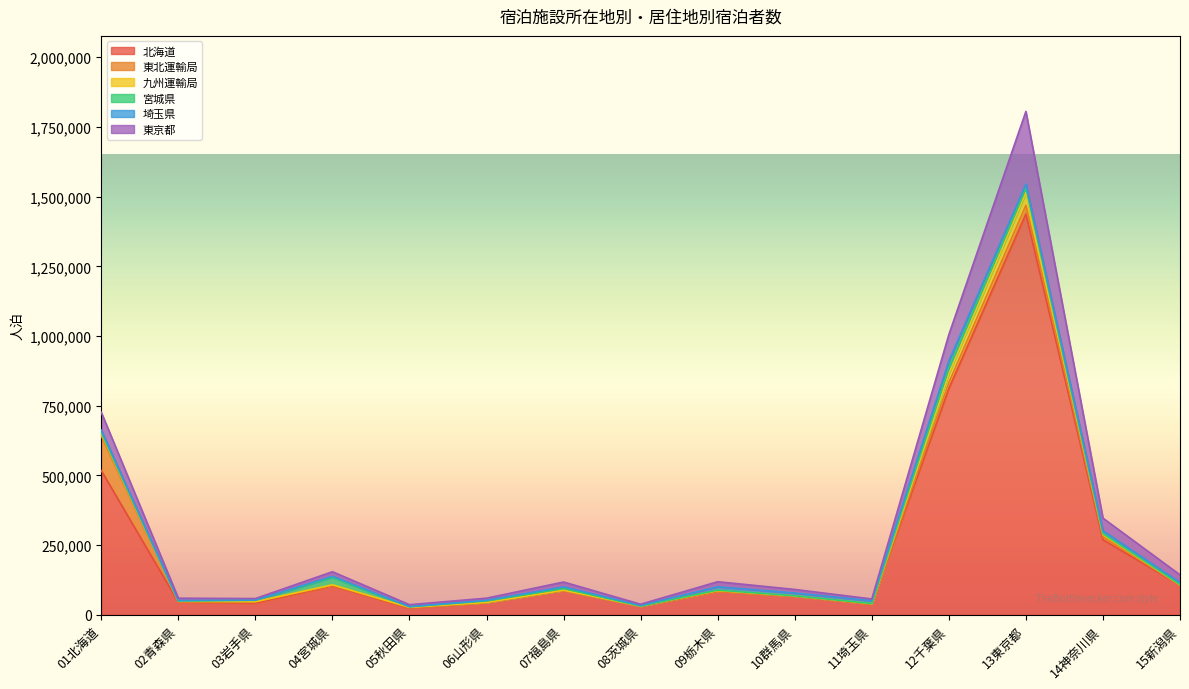

Where is the first local maximum for 東京都?

04宮城県